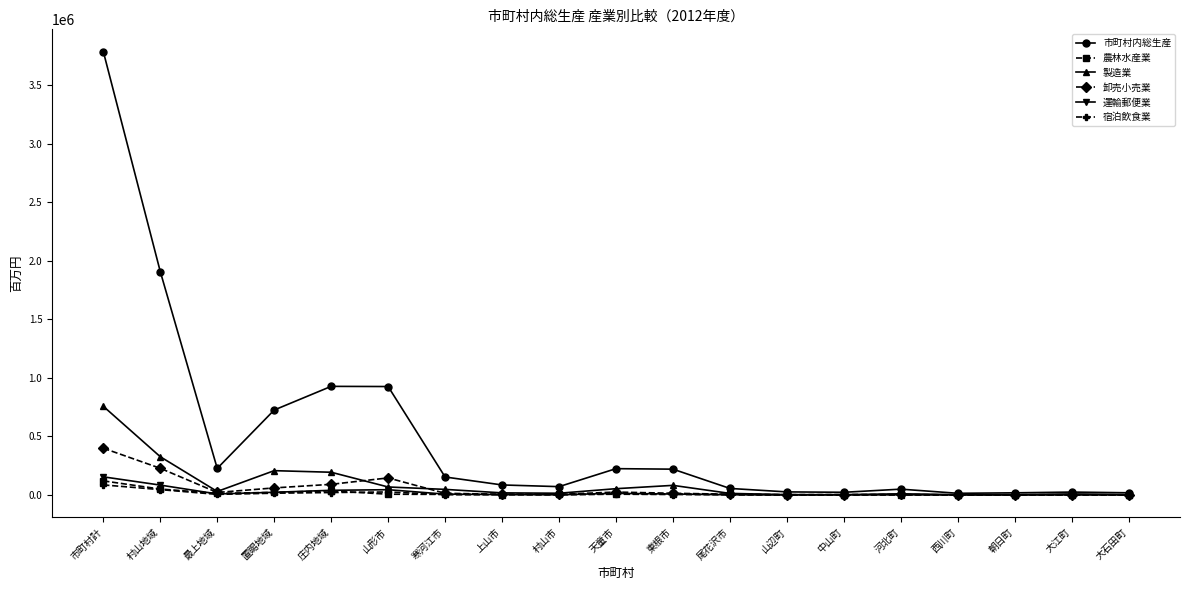

Is it true that 製造業 equals 757322 at 市町村計?

True